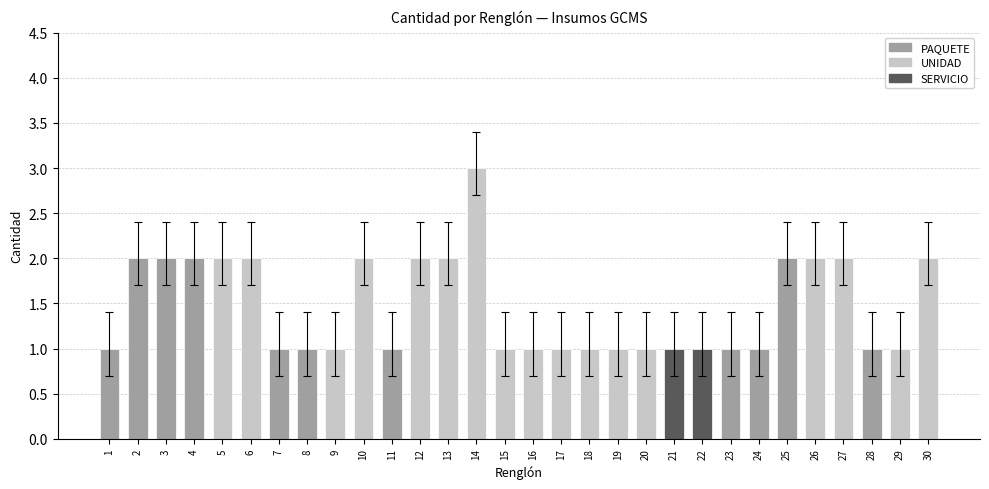

Count the number of categories in the chart.

30